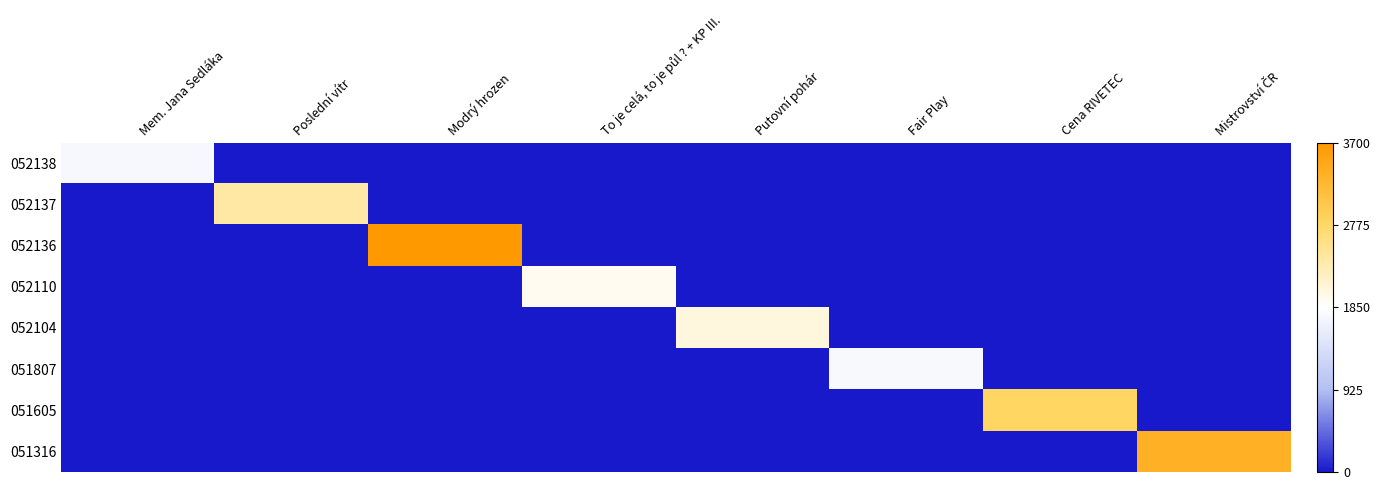

What is the spread (max minus min) of values at Cena RIVETEC?

2812